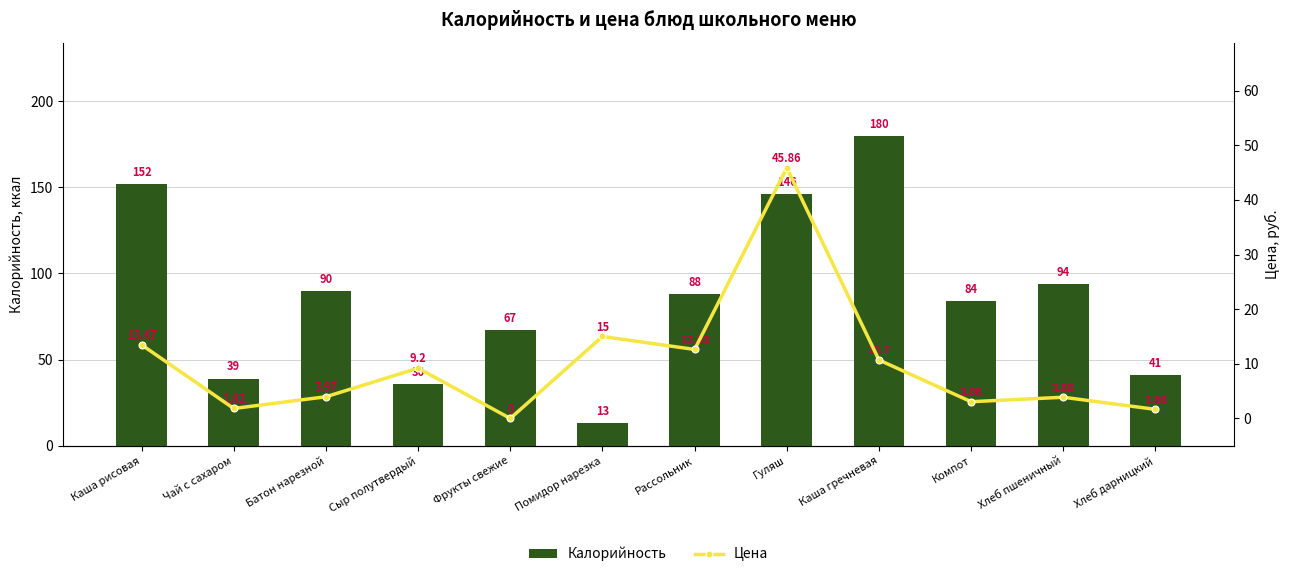

At how many categories does at least one series exceed 23?

11